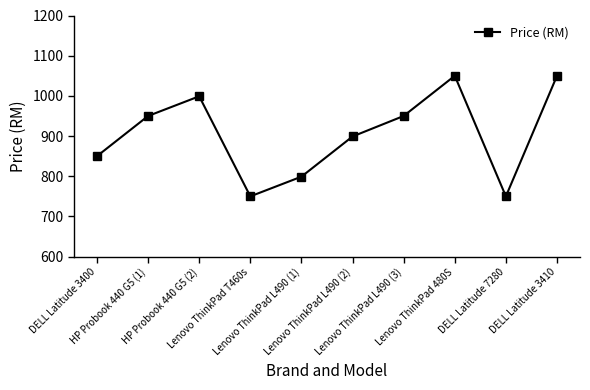

The value at Lenovo ThinkPad 480S is 1050. True or false?

True